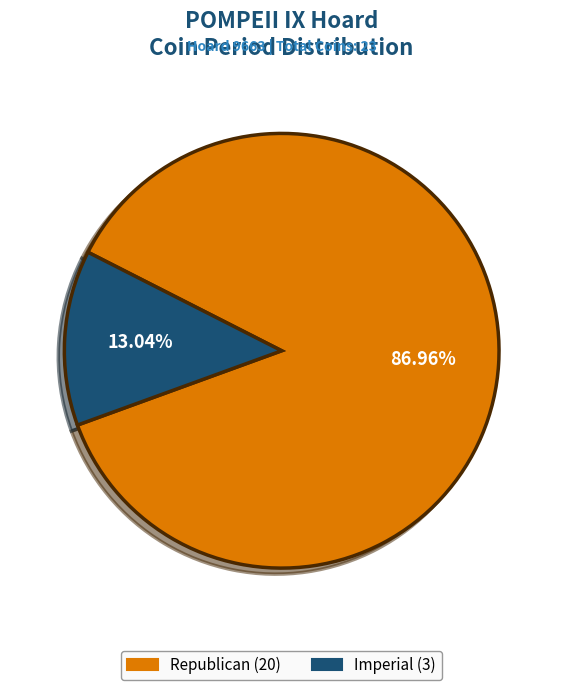

Which category has the smallest portion of the pie?

Imperial